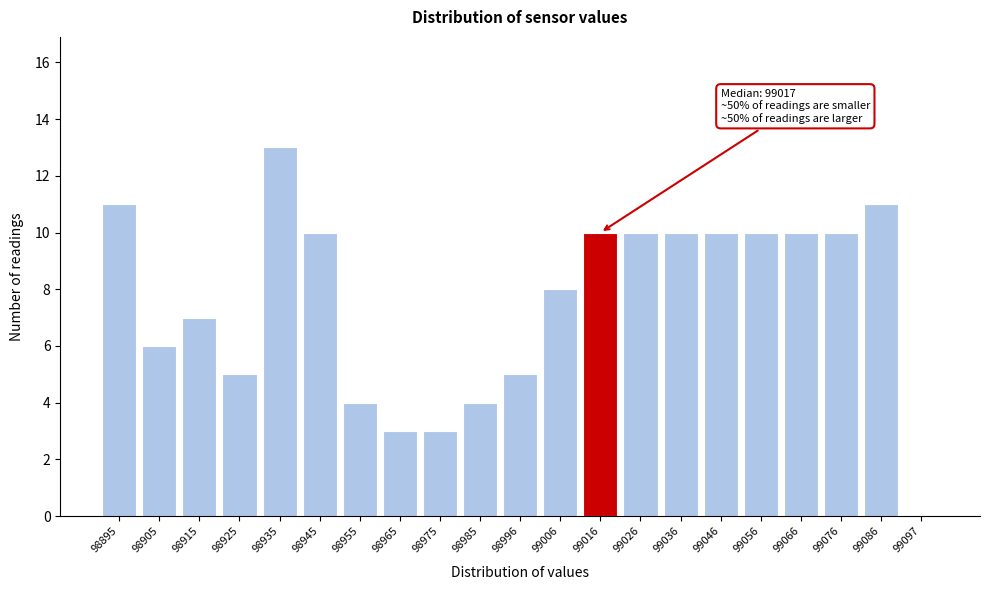

Reading left to right, list all the values displayed in this chart.

98895=11	98905=6	98915=7	98925=5	98935=13	98945=10	98955=4	98965=3	98975=3	98985=4	98996=5	99006=8	99016=10	99026=10	99036=10	99046=10	99056=10	99066=10	99076=10	99086=11	99097=0